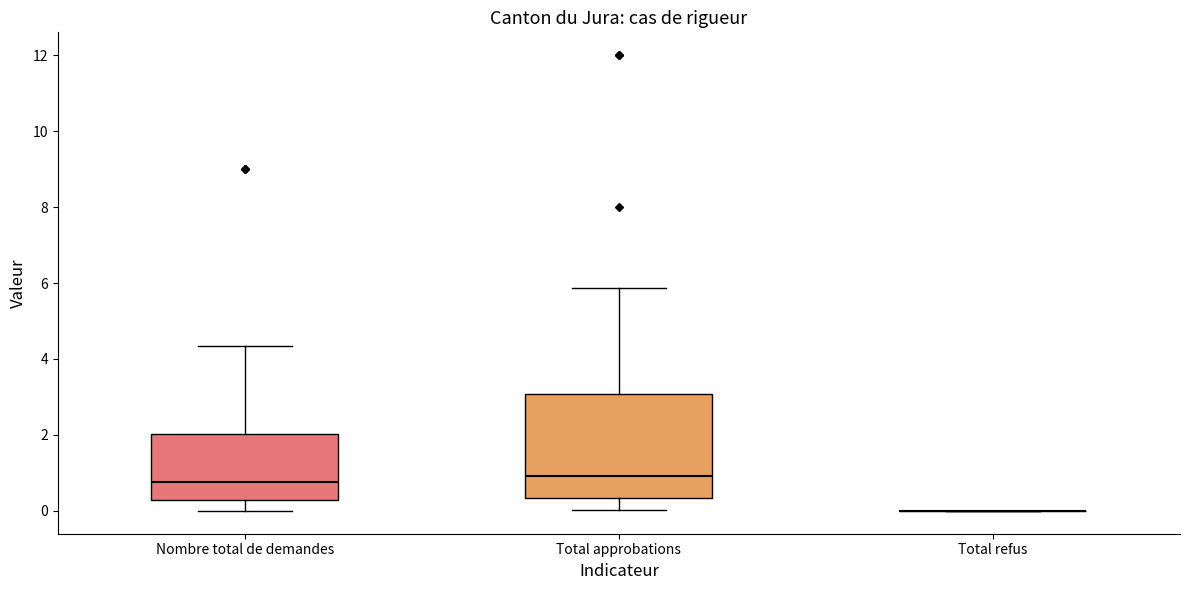

Where is the upper edge of the box for Nombre total de demandes on the y-axis? The values are not printed on the chart, so give them approximately, as read against the axis.

2.0